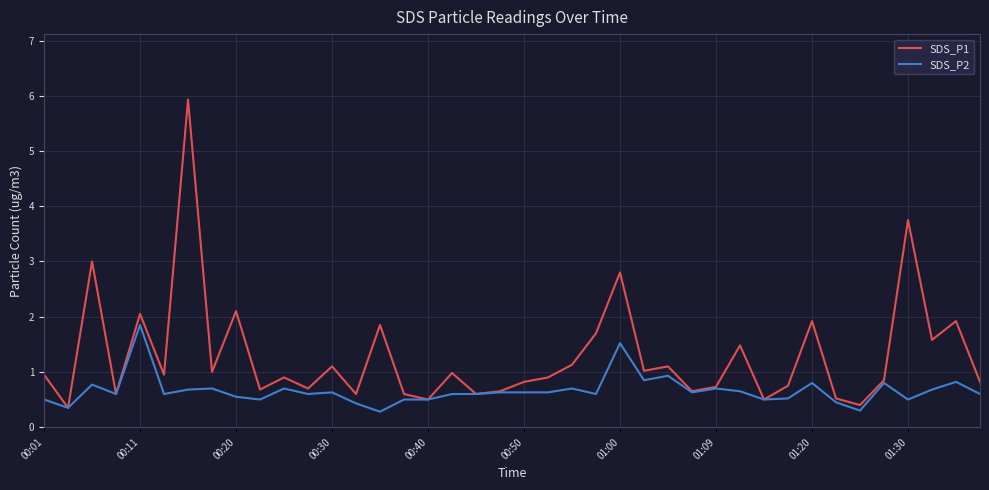

What is the average value of the SDS_P1 series?

1.3